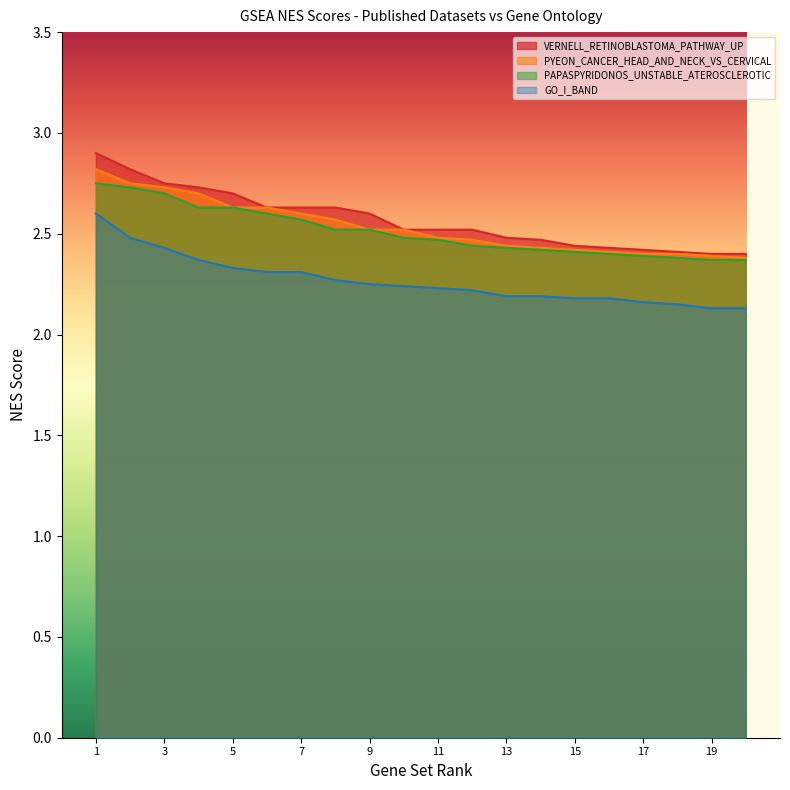

What are all the series names shown in the legend?

VERNELL_RETINOBLASTOMA_PATHWAY_UP, PYEON_CANCER_HEAD_AND_NECK_VS_CERVICAL, PAPASPYRIDONOS_UNSTABLE_ATEROSCLEROTIC, GO_I_BAND